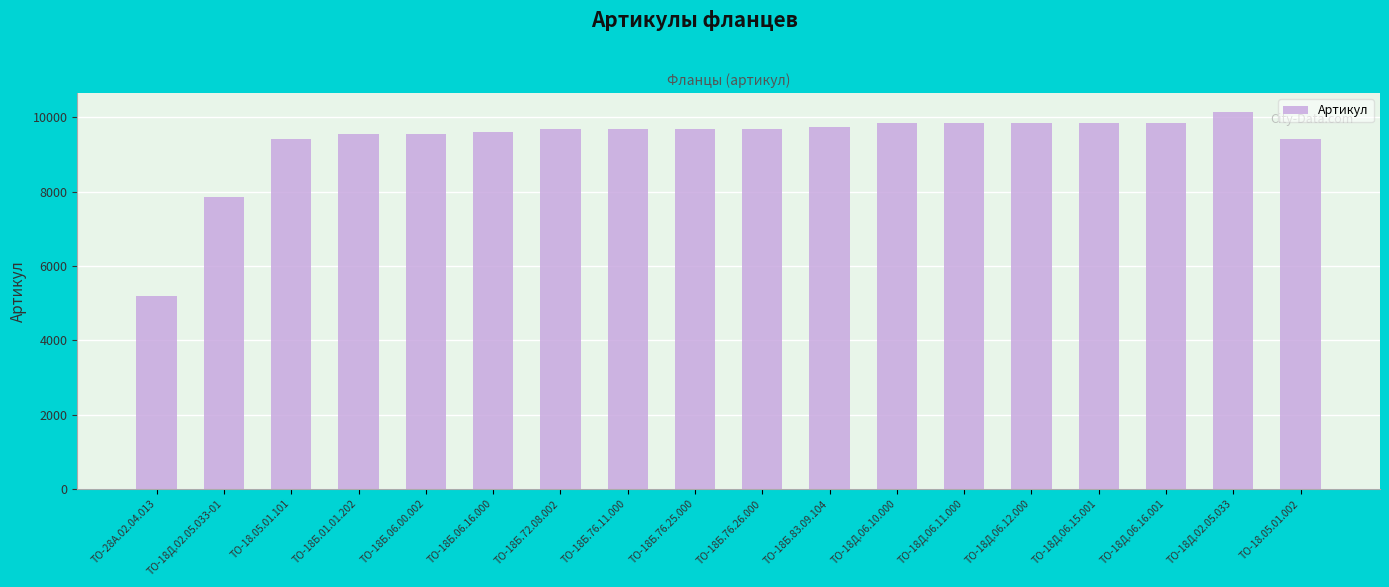

What is the ratio of the value at ТО-28А.02.04.013 to the value at ТО-18Б.06.16.000?

0.5